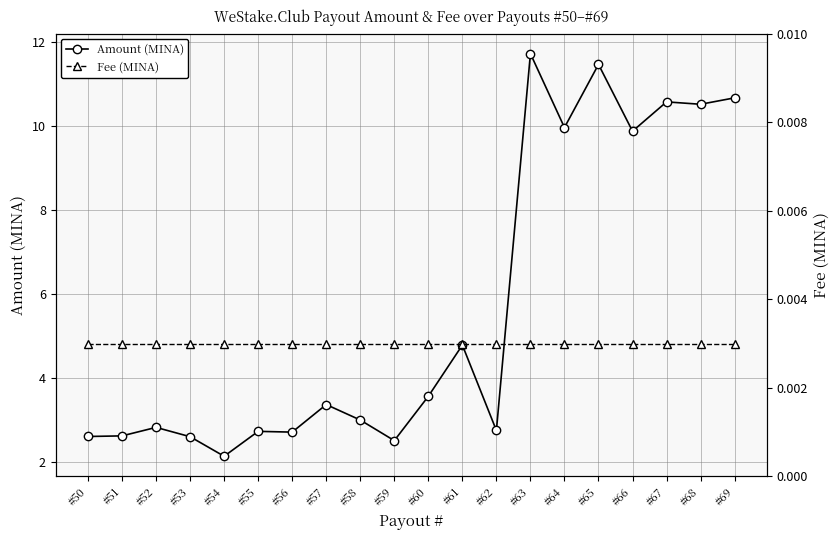

Which series has the largest range (max minus min)?

Amount (MINA)